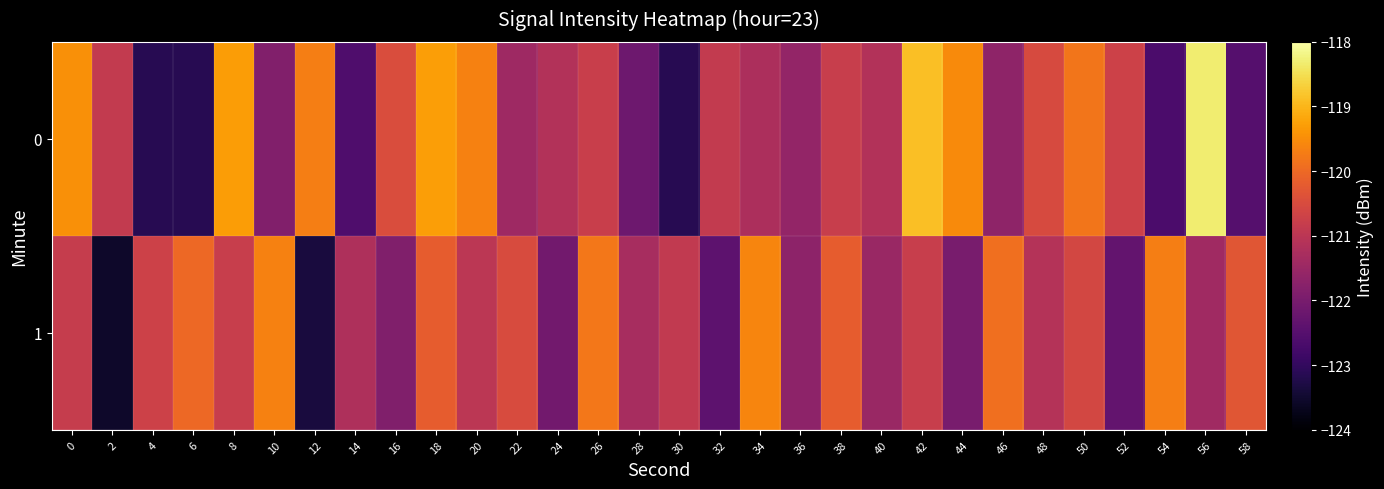

Count the number of data series in this chart.

2